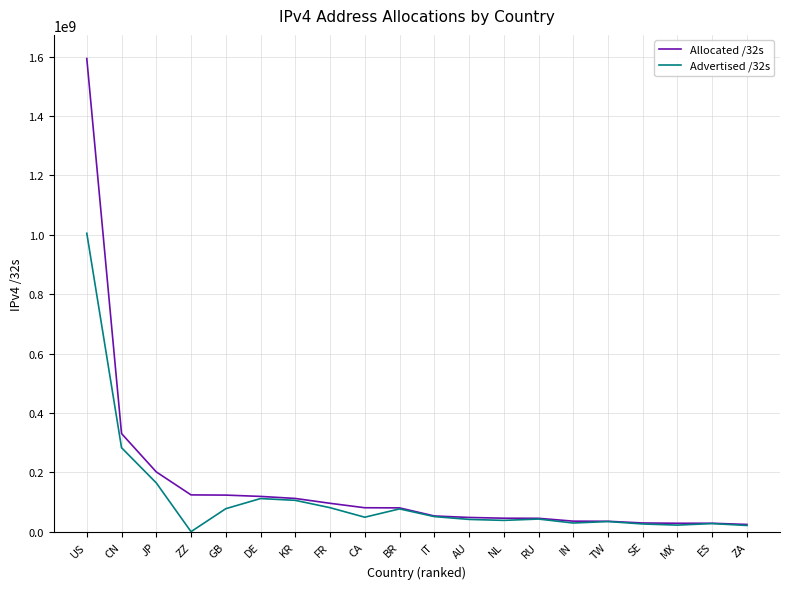

How many series are shown in this chart?

2